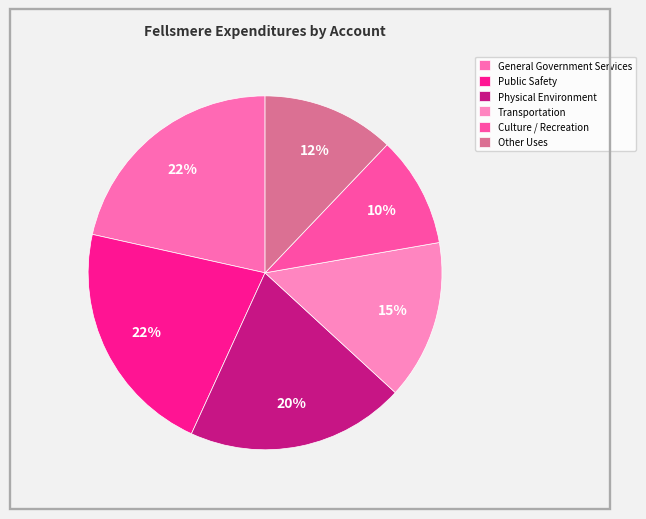

The General Government Services slice represents 22% of the pie. True or false?

True